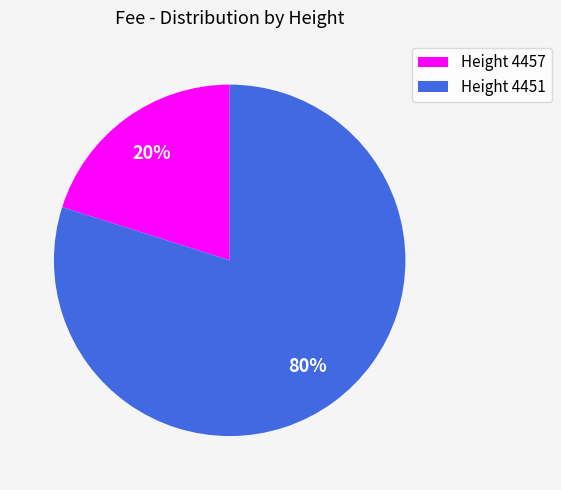

Which slice represents more than half of the pie?

Height 4451